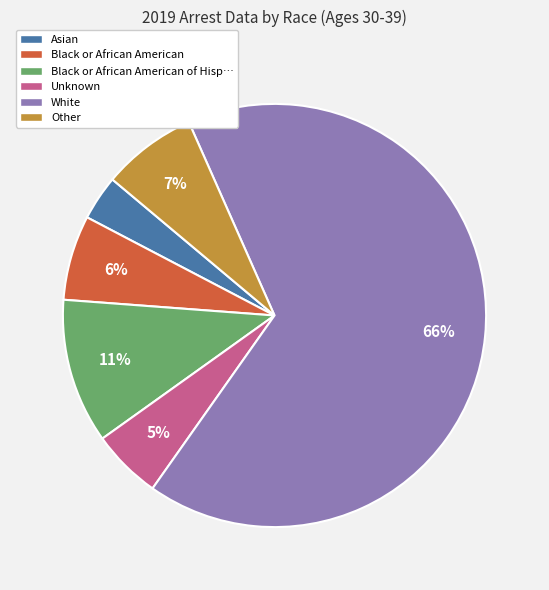

Is it true that Asian is 13% of the pie?

False